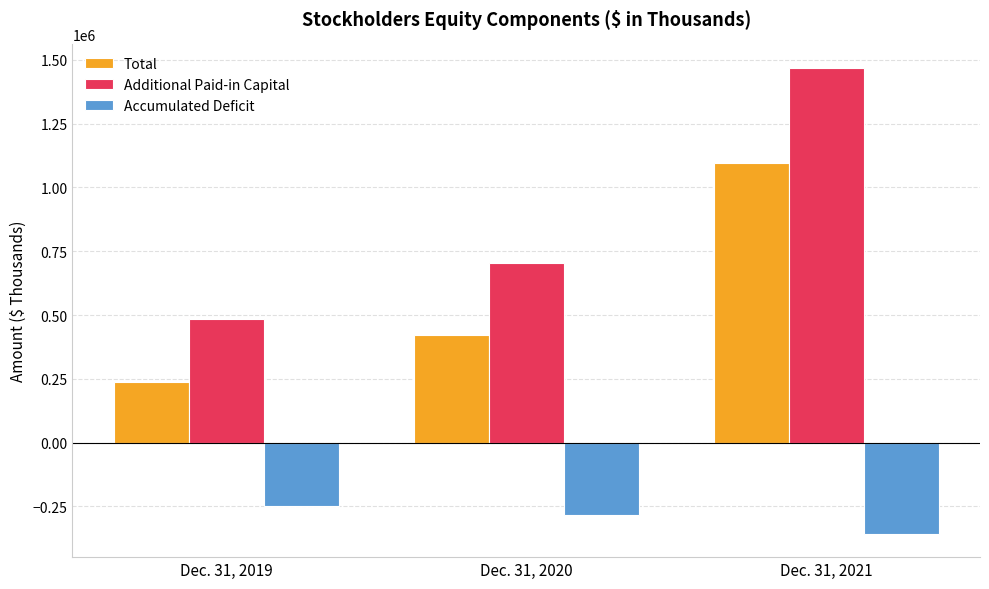

What is the greatest value displayed?

1468683